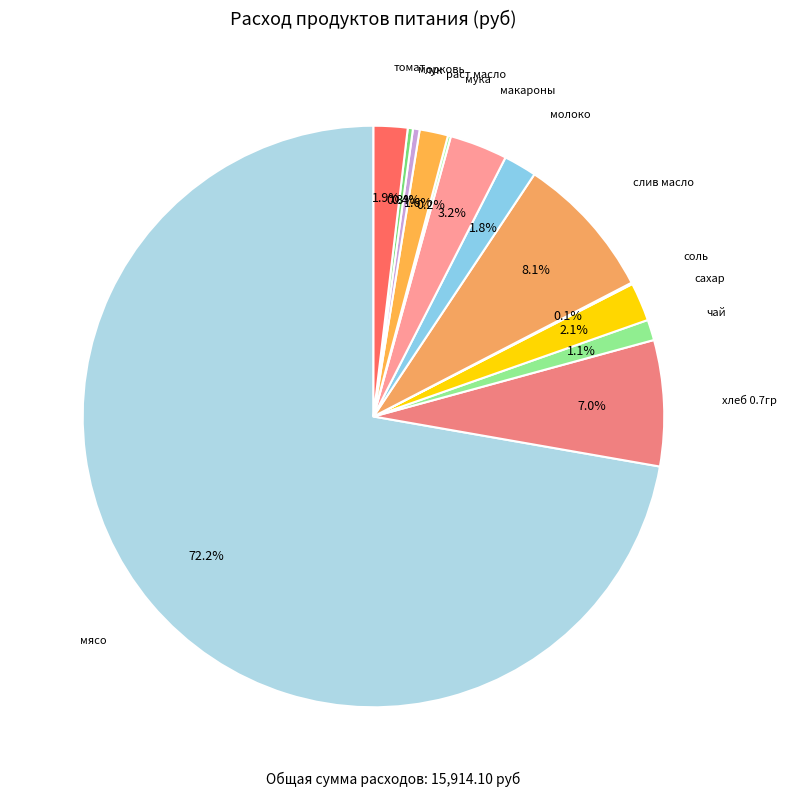

How many slices are in this pie chart?

13